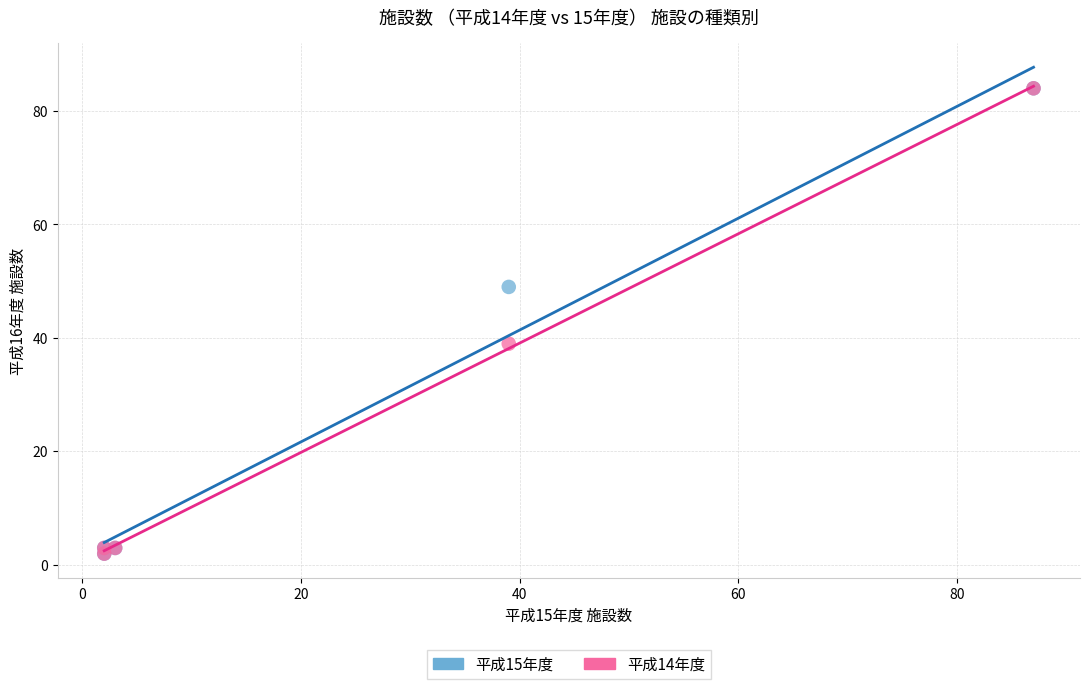

Across all series, what Y value is closest to 43?

39